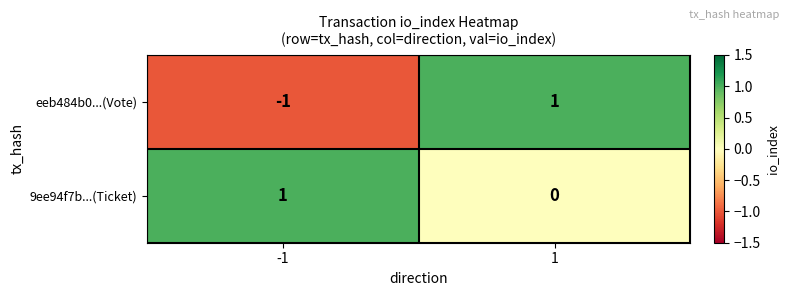

How many distinct data groups are displayed?

2